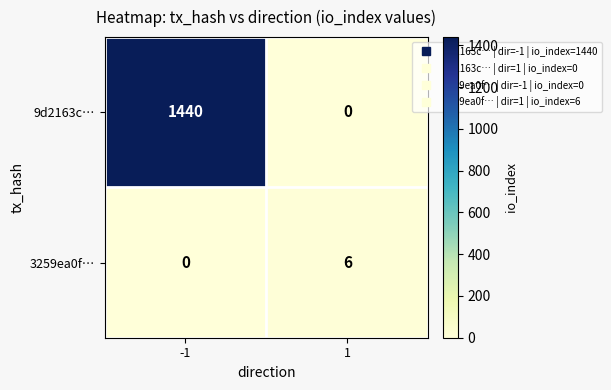

Rank the series by their average value, from highest to lowest.

9d2163c…, 3259ea0f…